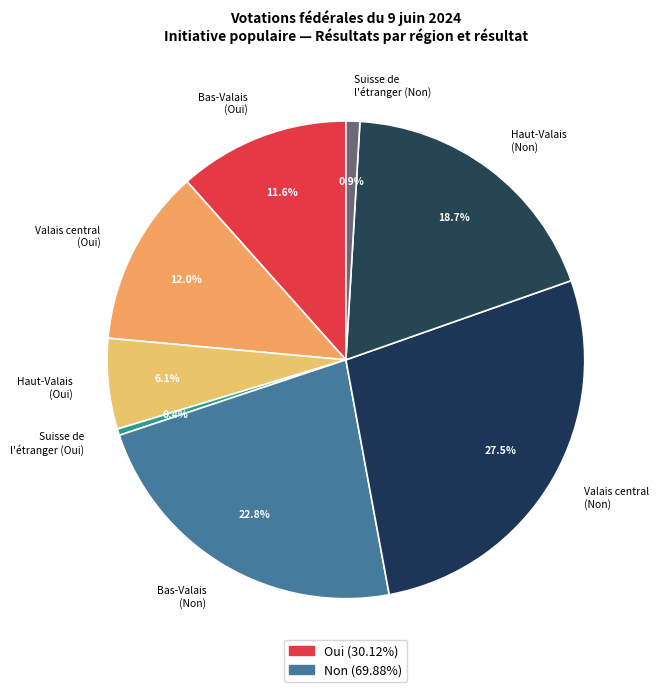

Which category has the biggest portion of the pie?

Valais central (Non)